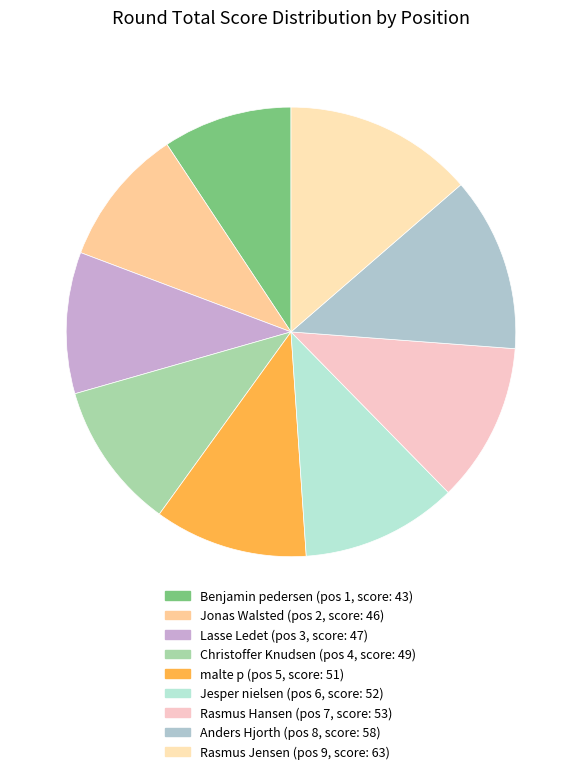

How many slices are in this pie chart?

9